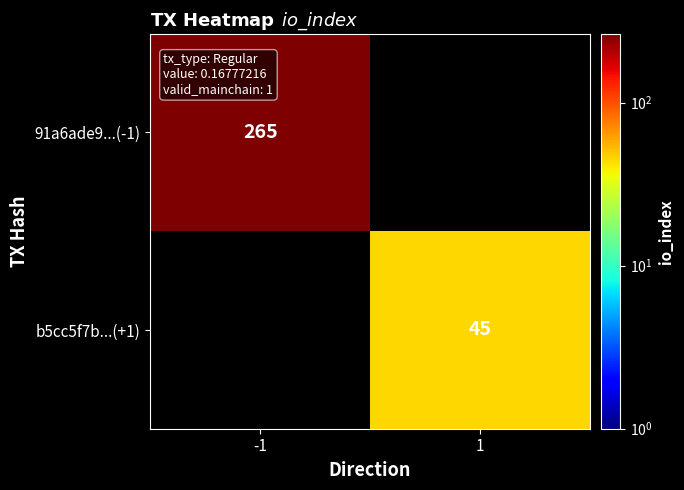

Between 1 and -1, which is larger?

-1